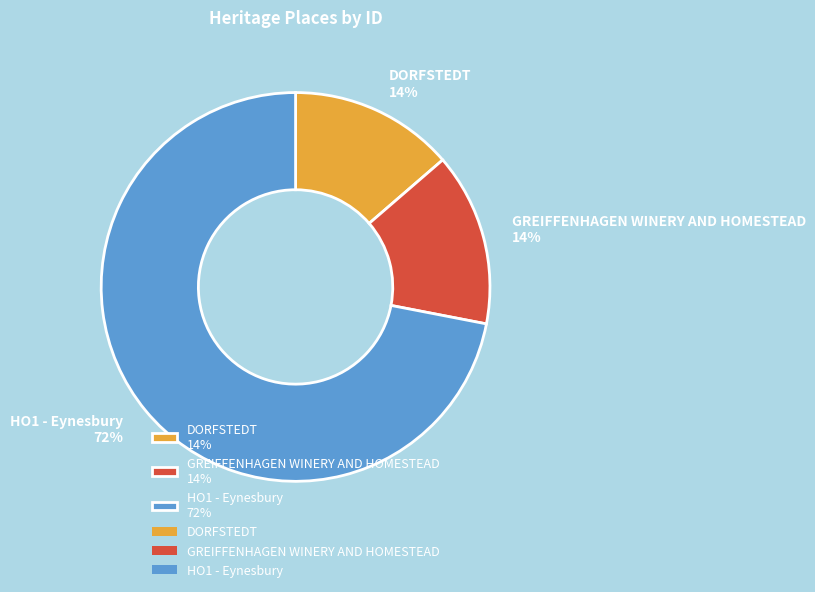

How many slices are in this pie chart?

3